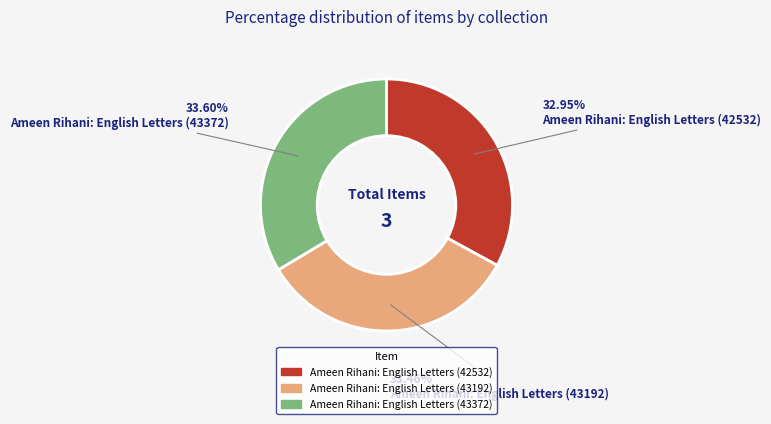

How many segments does this pie chart have?

3